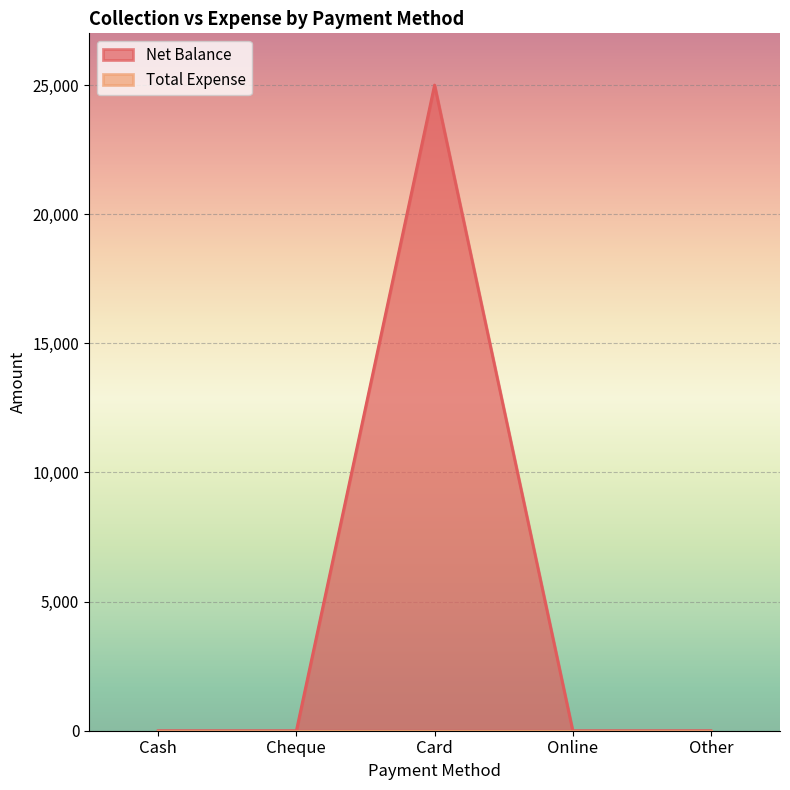

How many points are higher than both their immediate neighbors (excluding endpoints)?

1